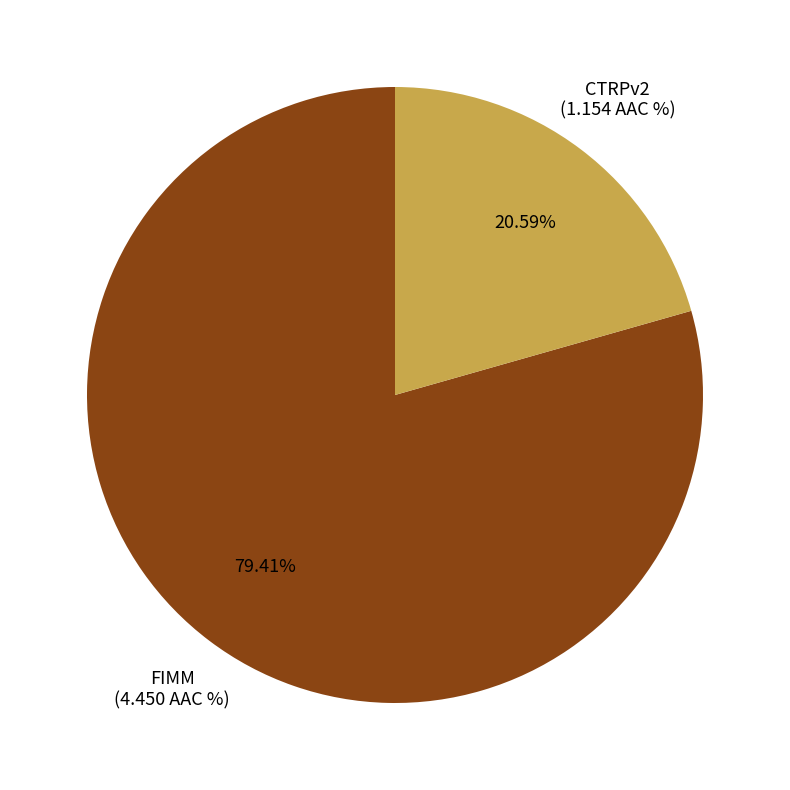

Is there any slice that represents more than half of the pie?

Yes